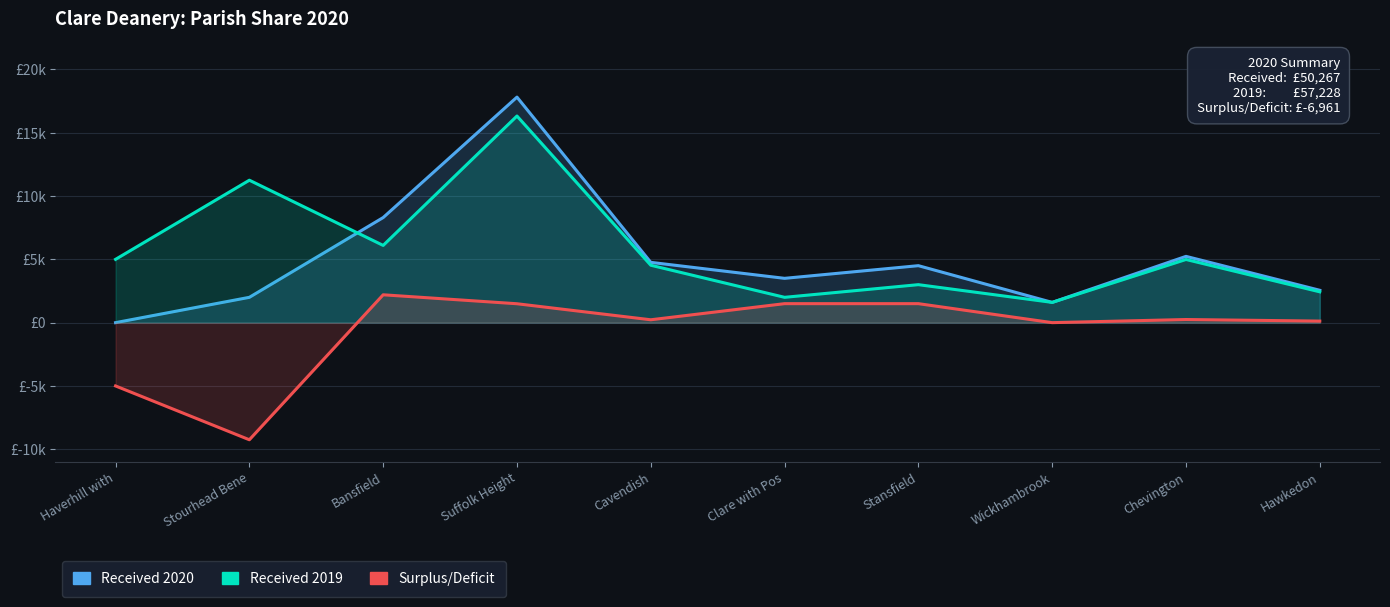

How many values in Received 2020 are above zero?

9